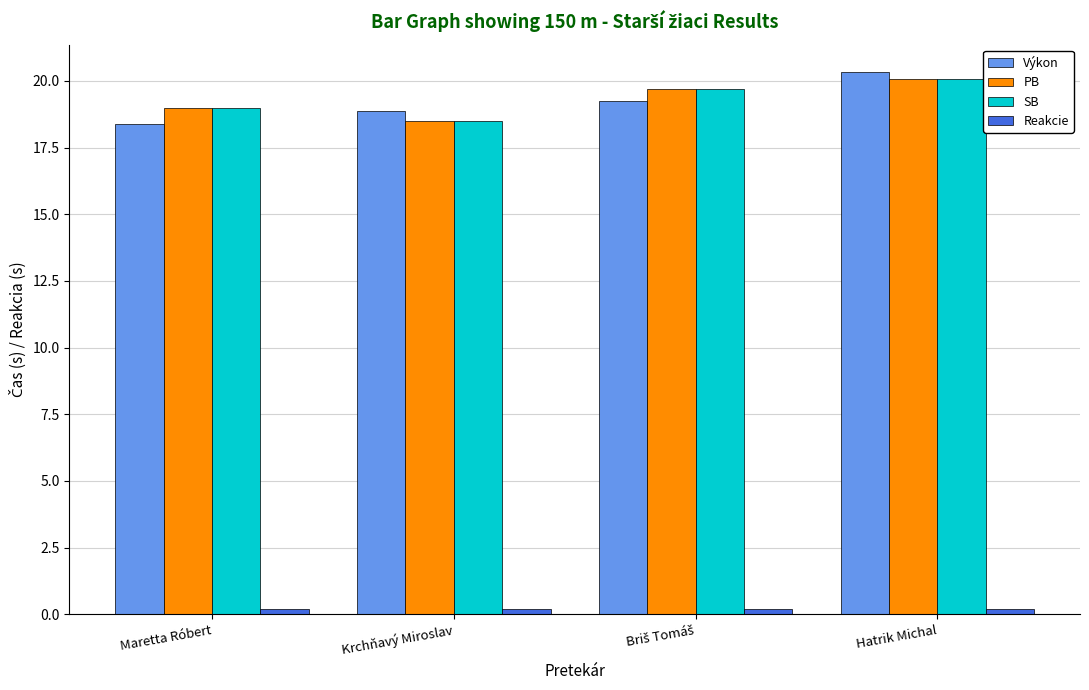

What is the average value of the Výkon series?

19.2